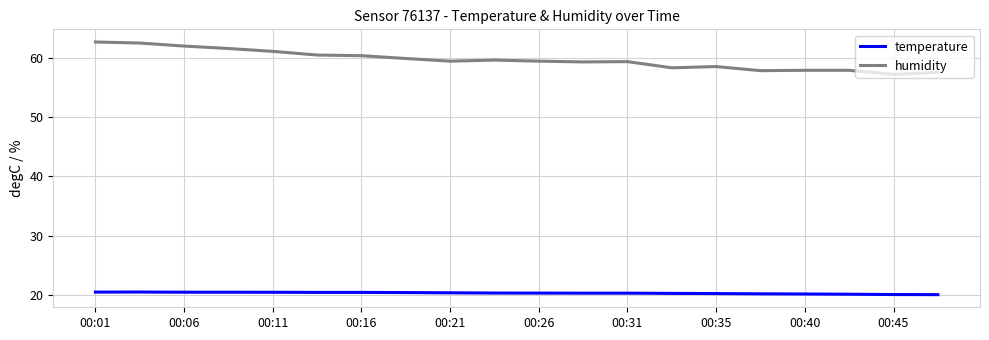

Which series has the largest total across all categories?

humidity